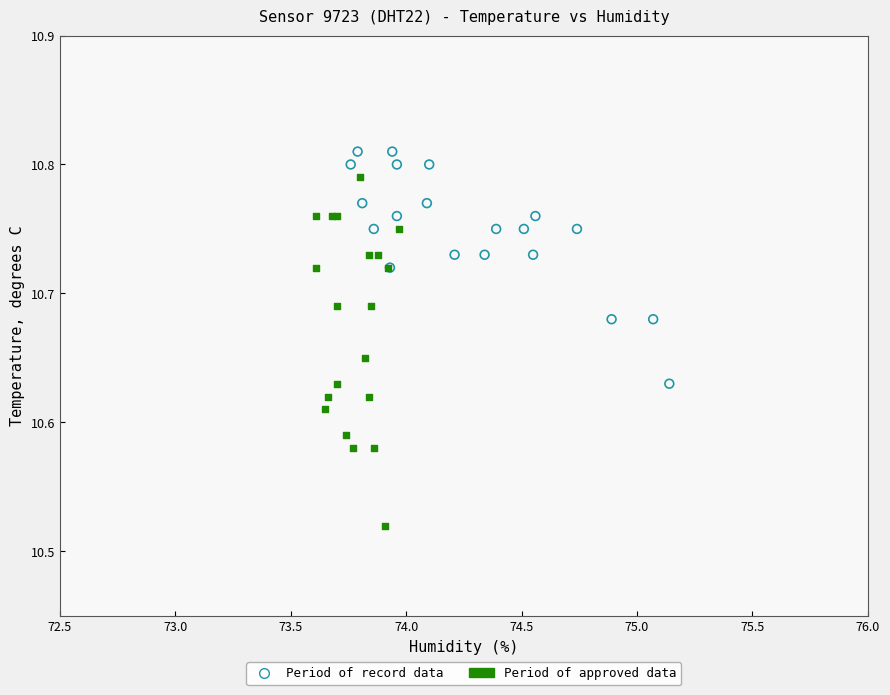

What are all the series names shown in the legend?

Period of record data, Period of approved data